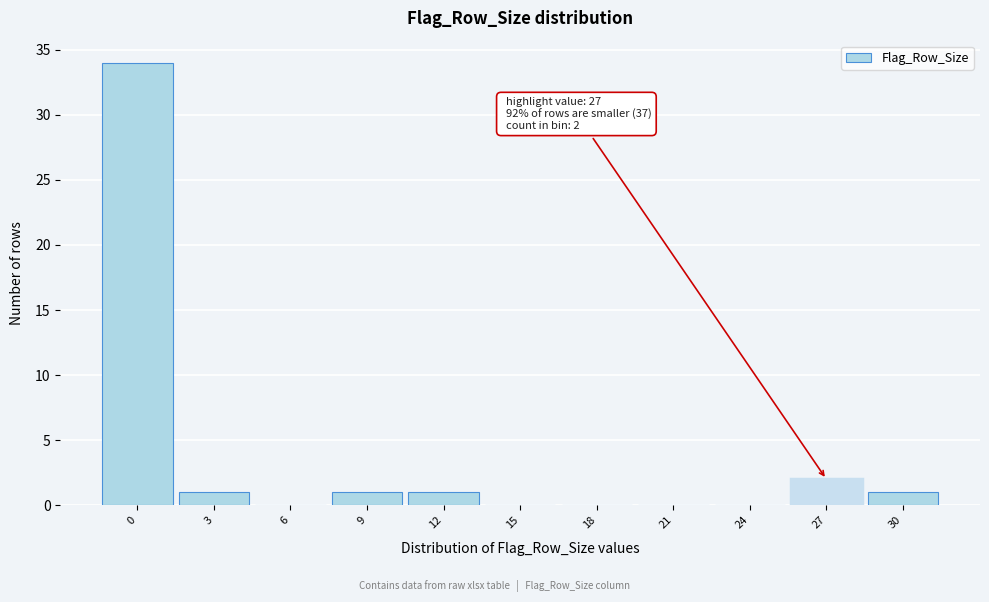

Reading right to left, what are all the values shown in this chart?

30=1	27=2	24=0	21=0	18=0	15=0	12=1	9=1	6=0	3=1	0=34